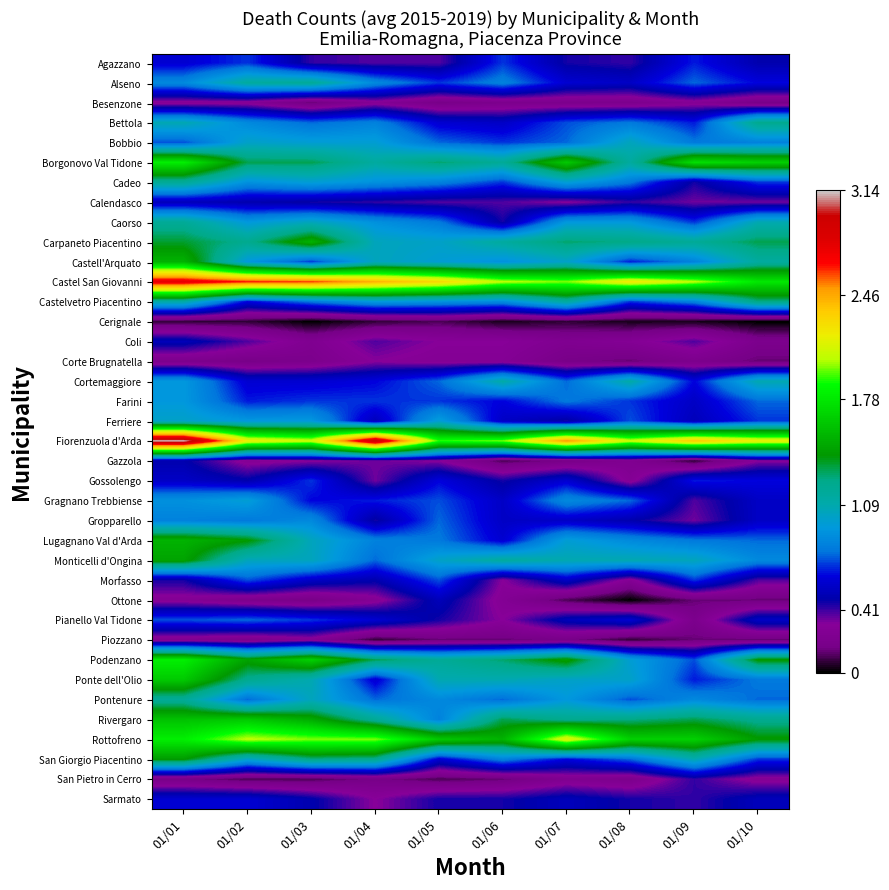

Rank the series at 01/10 from highest to lowest value.

Fiorenzuola d'Arda, Castel San Giovanni, Borgonovo Val Tidone, Podenzano, Rottofreno, Carpaneto Piacentino, Castelvetro Piacentino, Bettola, Rivergaro, Castell'Arquato, Caorso, Cortemaggiore, Monticelli d'Ongina, Bobbio, Ponte dell'Olio, Farini, Lugagnano Val d'Arda, Pontenure, Cadeo, Ferriere, San Giorgio Piacentino, Alseno, Gossolengo, Gragnano Trebbiense, Gropparello, Pianello Val Tidone, Sarmato, Agazzano, Morfasso, Calendasco, Gazzola, San Pietro in Cerro, Coli, Besenzone, Corte Brugnatella, Ottone, Piozzano, Cerignale